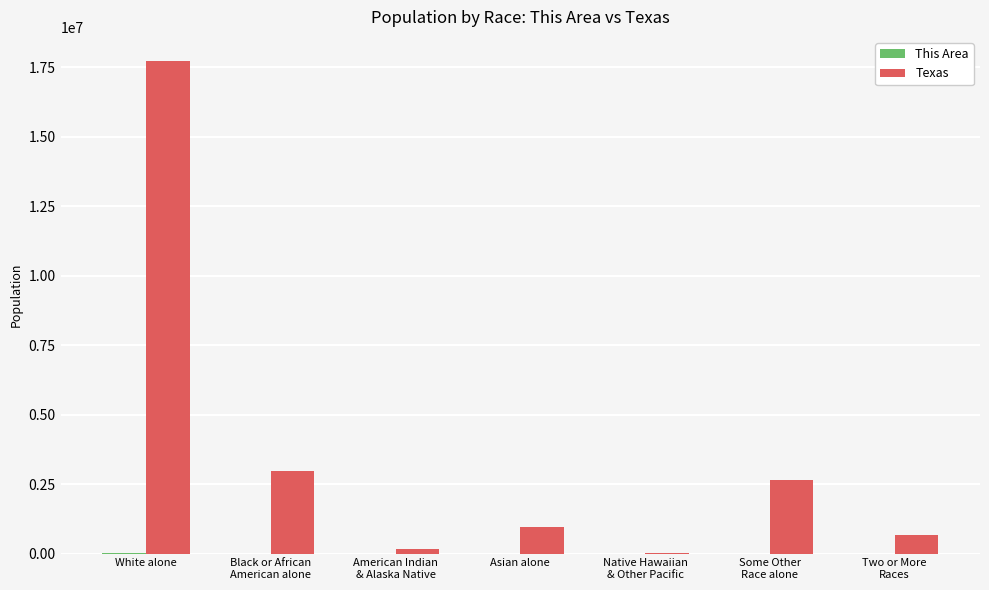

At which category is the sum across all series the highest?

White alone